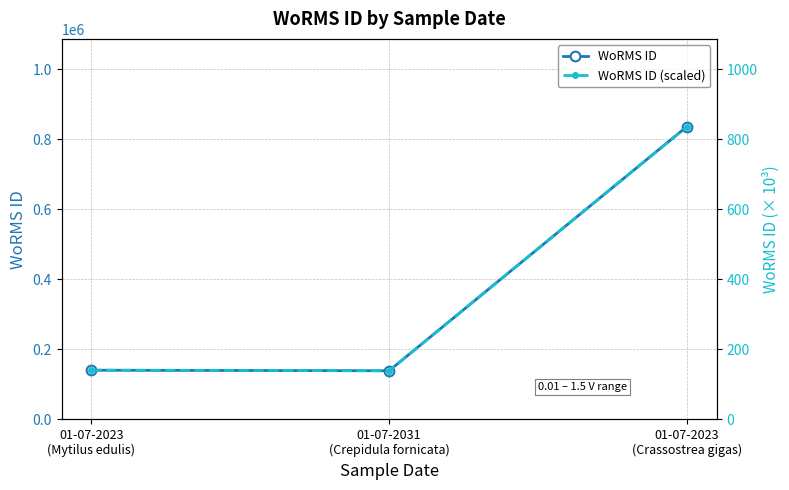

Is the value of WoRMS ID (scaled) at 01-07-2023
(Mytilus edulis) greater than the value of WoRMS ID at 01-07-2023
(Mytilus edulis)?

No